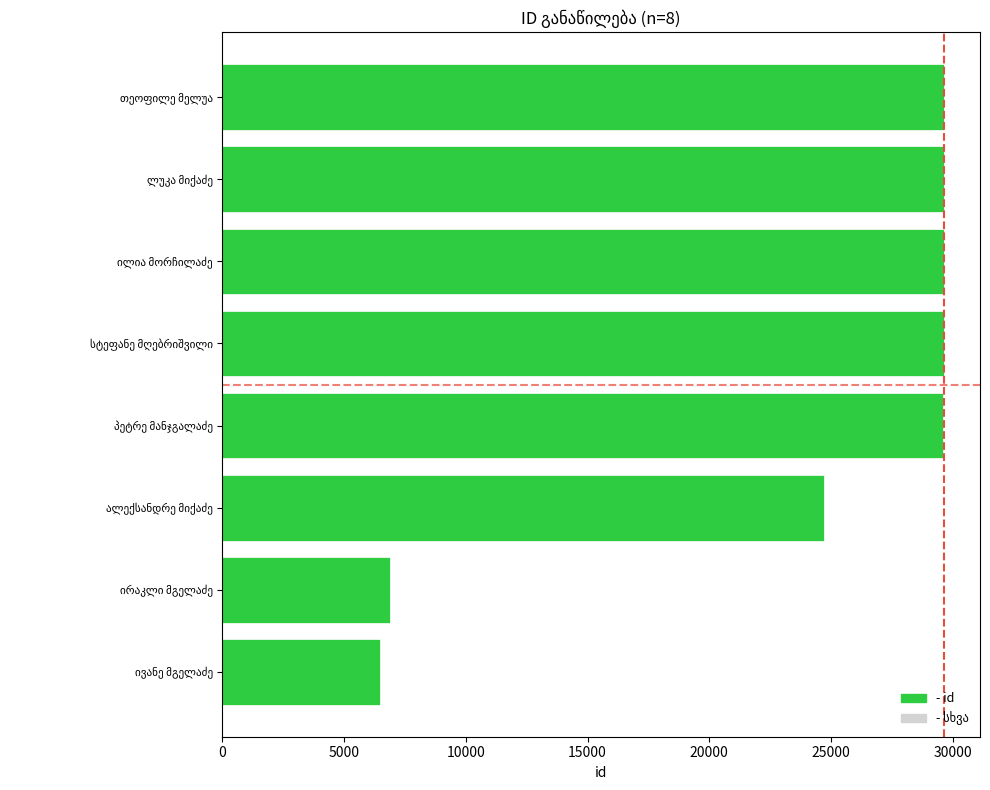

What is the greatest value displayed?

29643